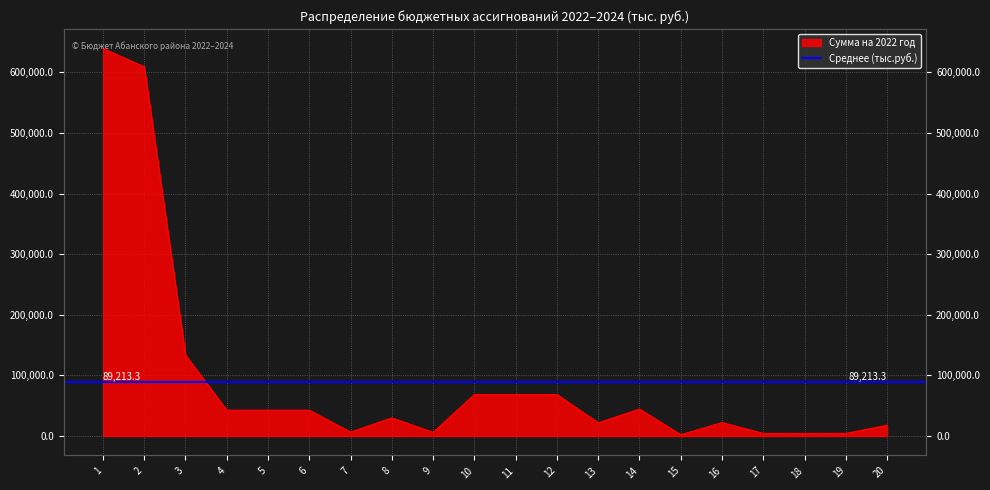

Reading left to right, transcribe all the data shown in this chart.

639586.7	609175.9	133402.2	42613.8	42613.8	42613.8	6525.1	29986.7	6102.0	68550.6	68550.6	68550.6	21789.9	44530.9	2229.8	22236.8	4326.9	4326.9	4326.9	17909.9